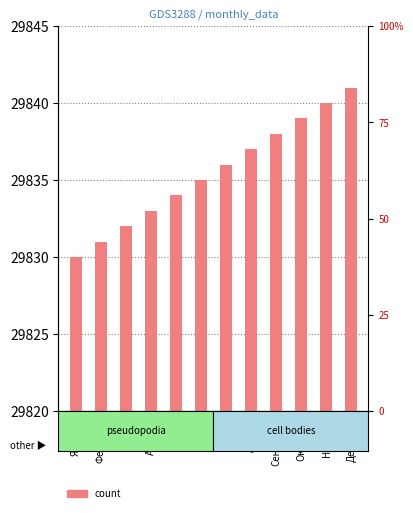

How many values are below 29836?

6